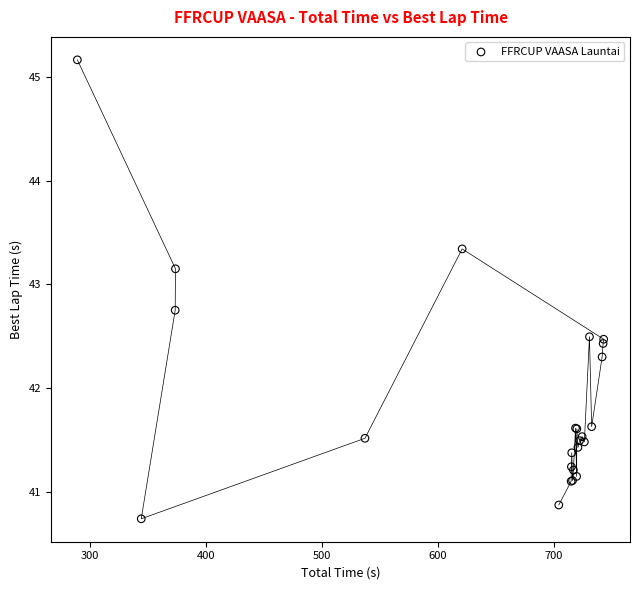

What Y value in the scatter plot is closest to 42?

42.3